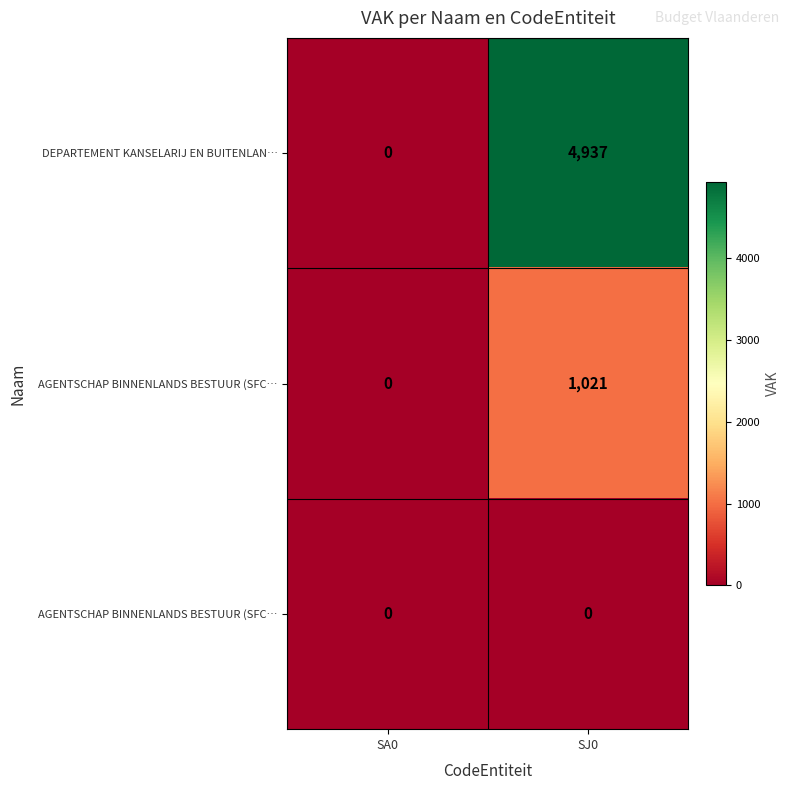

At which category does the chart reach its minimum across all series?

SA0